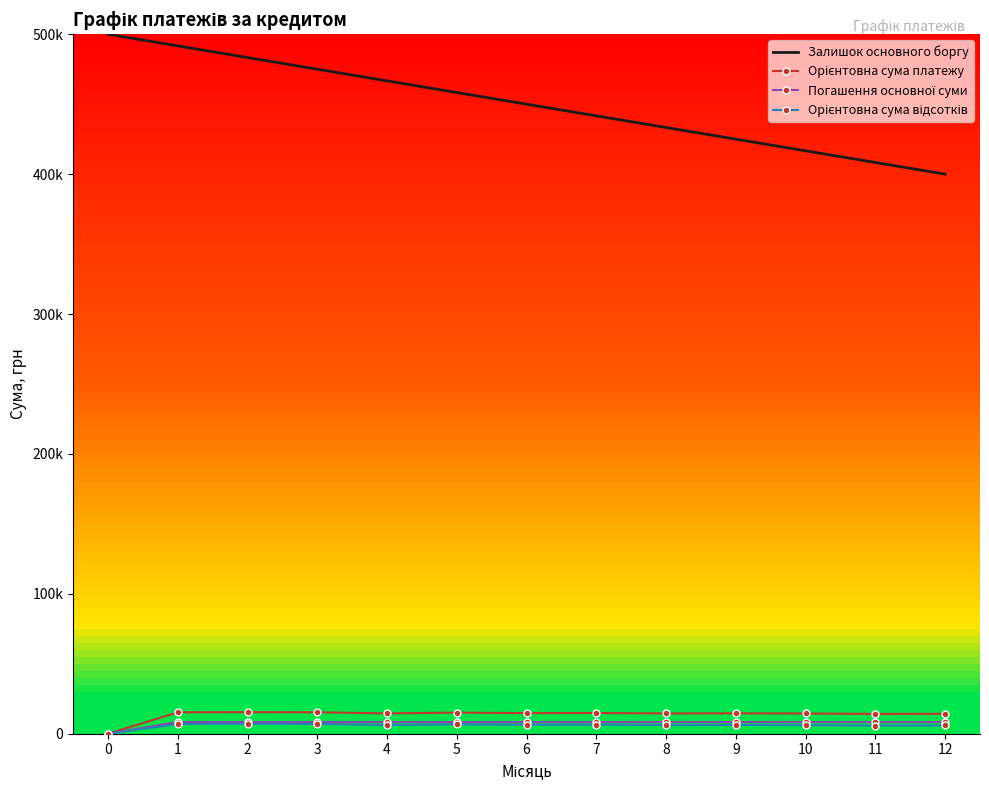

Where is the first local maximum for Орієнтовна сума платежу?

2